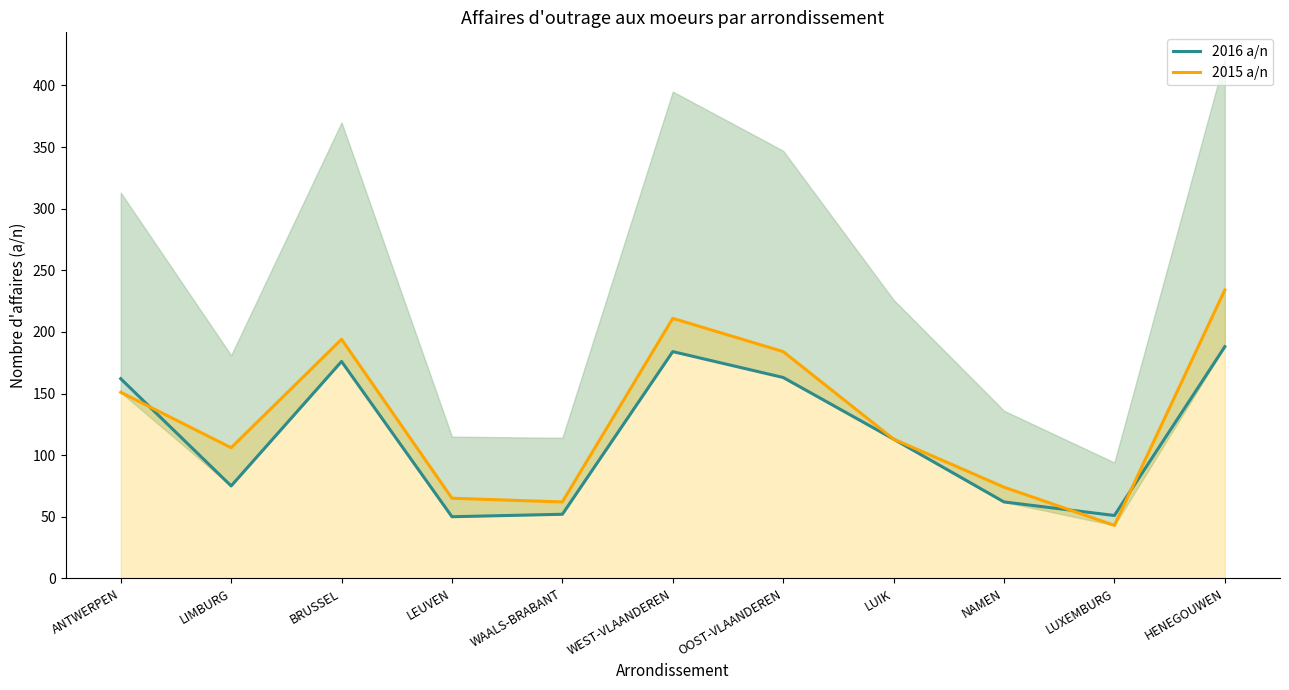

Rank the series at ANTWERPEN from lowest to highest value.

2015 a/n, 2016 a/n